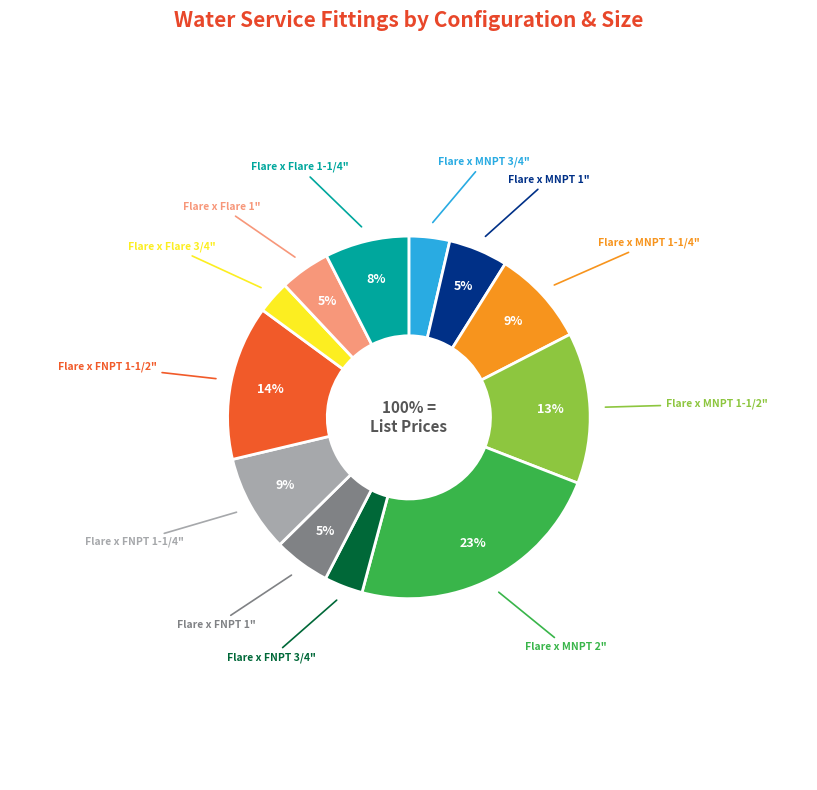

True or false: Flare x Flare 3/4" accounts for 1% of the total.

False